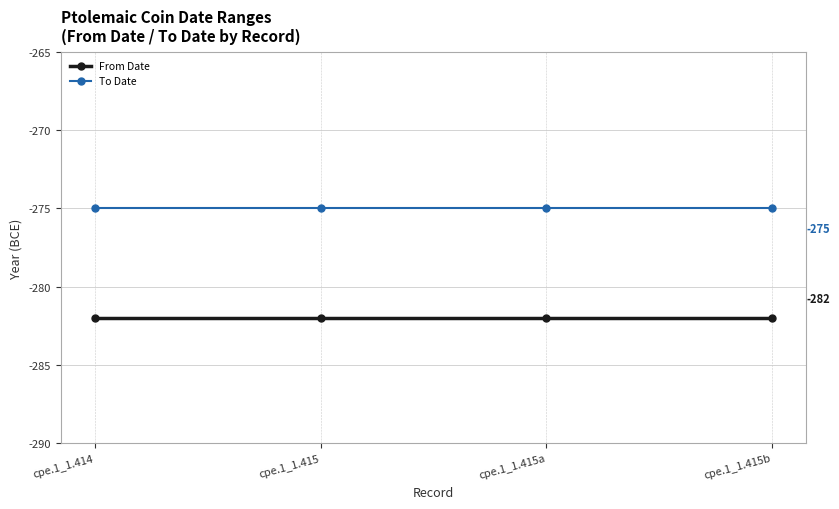

Rank the series by their average value, from lowest to highest.

From Date, To Date